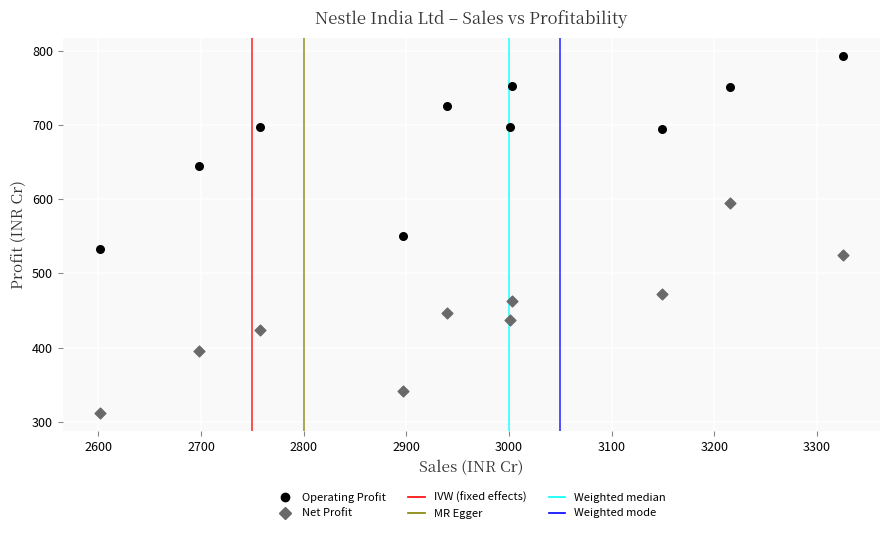

In the Operating Profit series, what Y value is closest to 663?

645.0